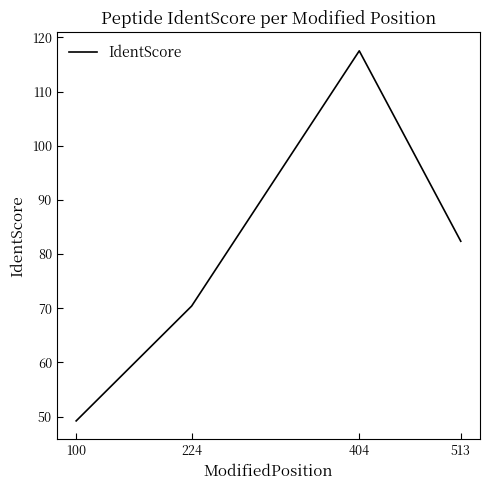

Rank the categories by value from highest to lowest.

404, 513, 224, 100